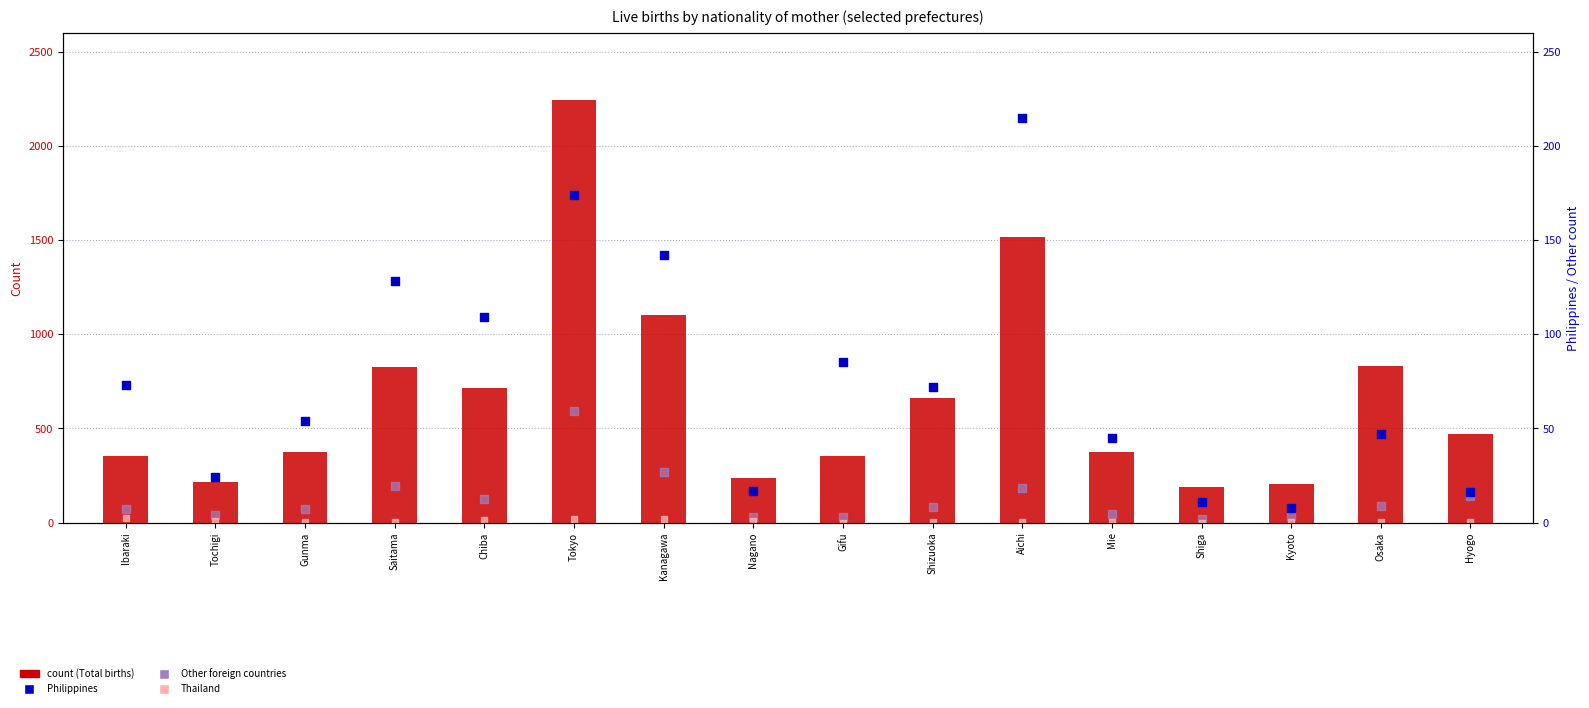

Which series contains the highest Y value?

count